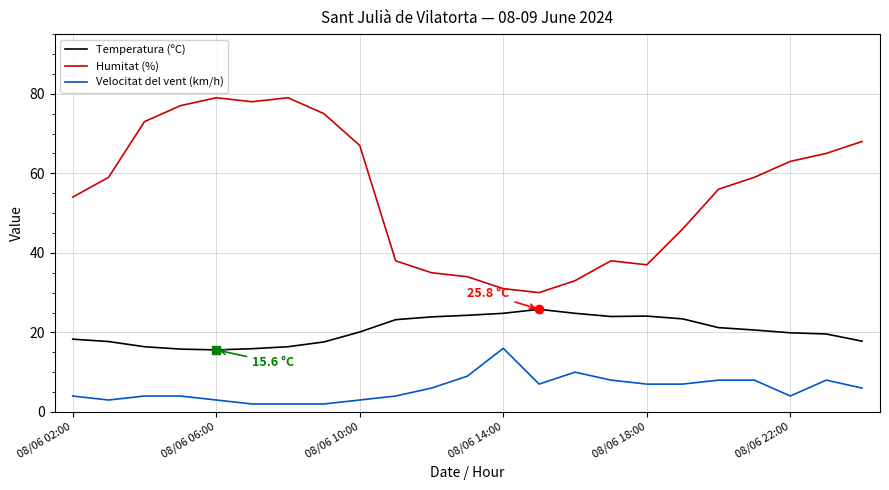

Rank the series by their maximum value, from lowest to highest.

Velocitat del vent (km/h), Temperatura (ºC), Humitat (%)